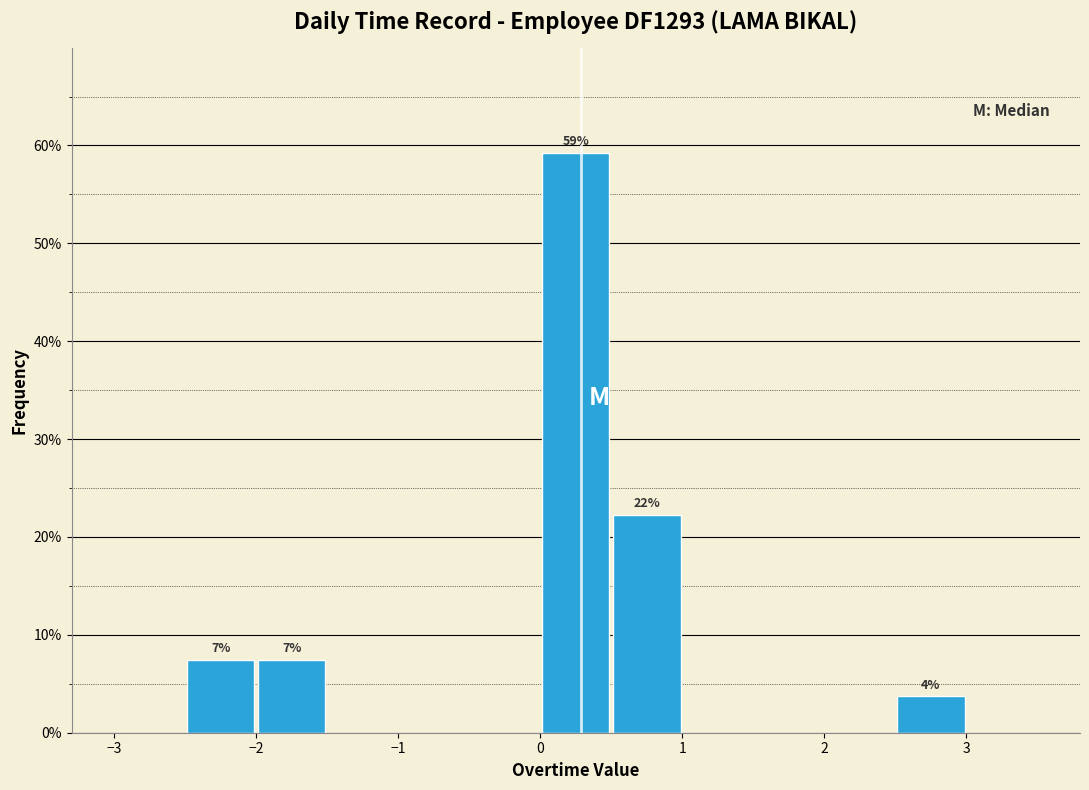

Which range on the x-axis has the tallest bar?

0.0 to 0.5